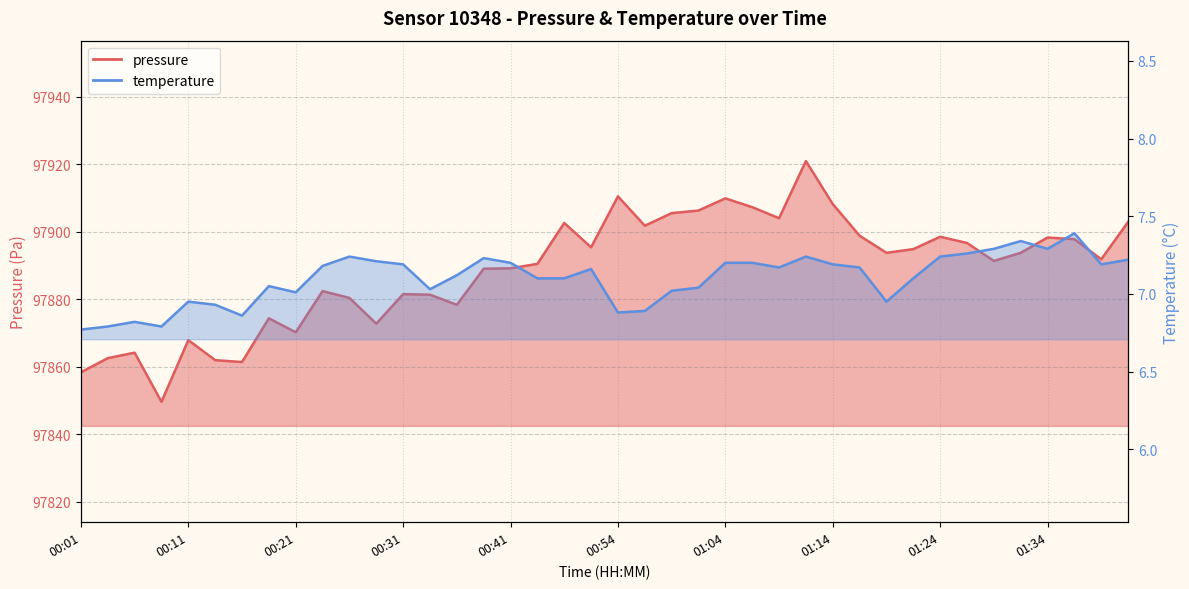

What is the minimum value for temperature?

6.8